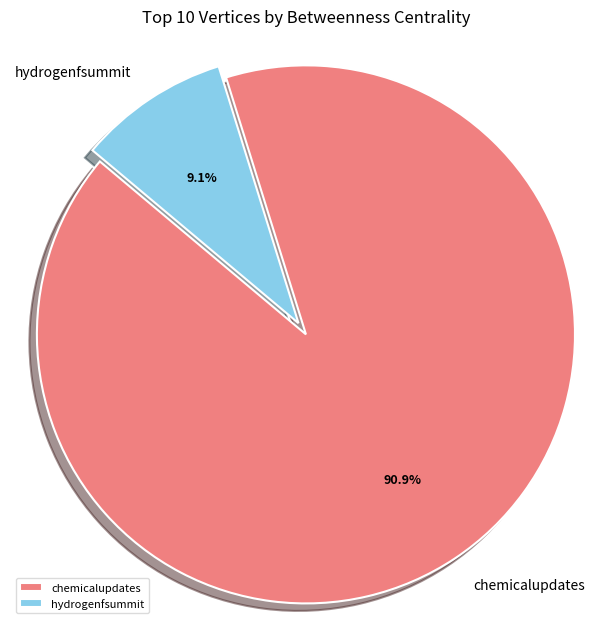

Does any single category account for the majority?

Yes